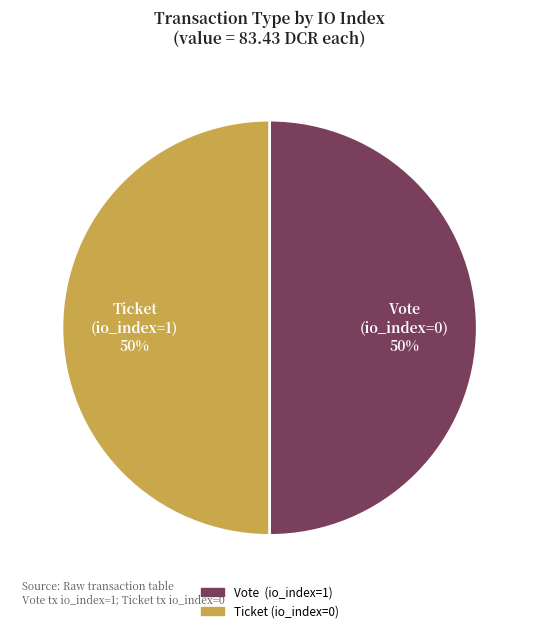

Count the number of slices in the pie.

2